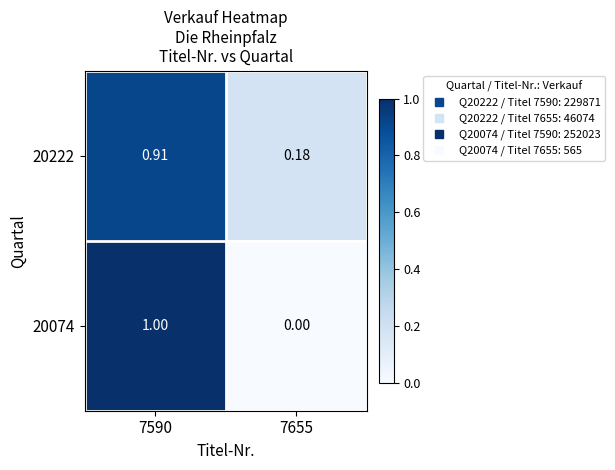

Is the value of 20222 at 7655 greater than the value of 20074 at 7590?

No